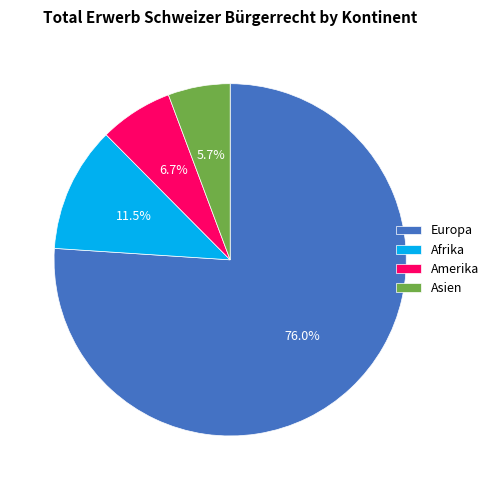

To the nearest percent, what is the difference between the largest and smallest slice percentages?

70%